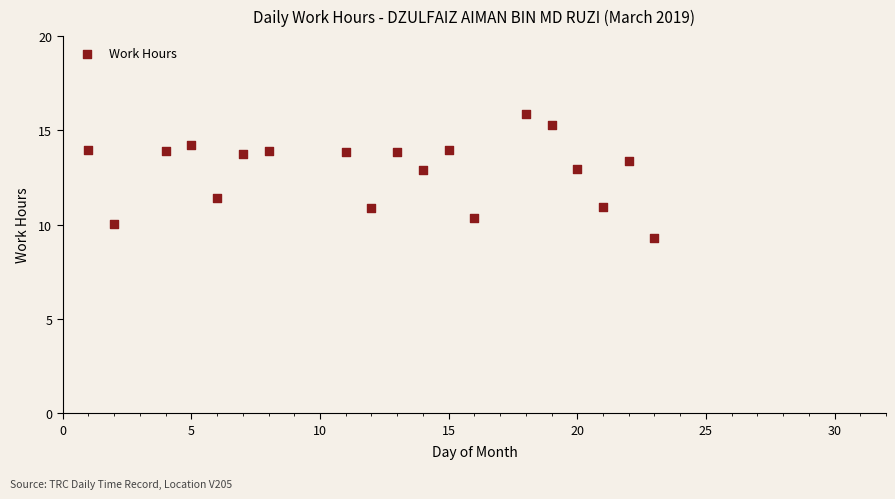

What Y value in the scatter plot is closest to 12?

11.4